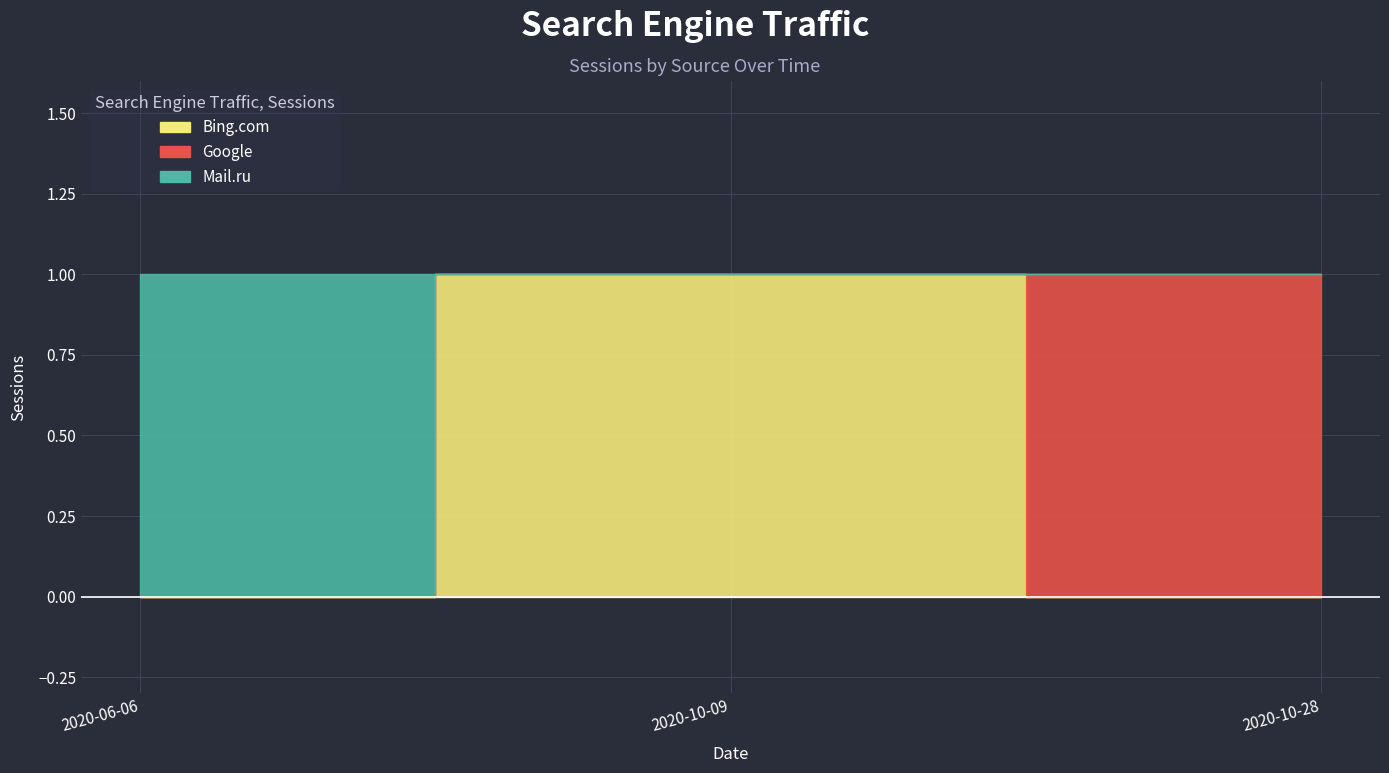

What is the difference between the Google values at 2020-10-09 and 2020-10-28?

1